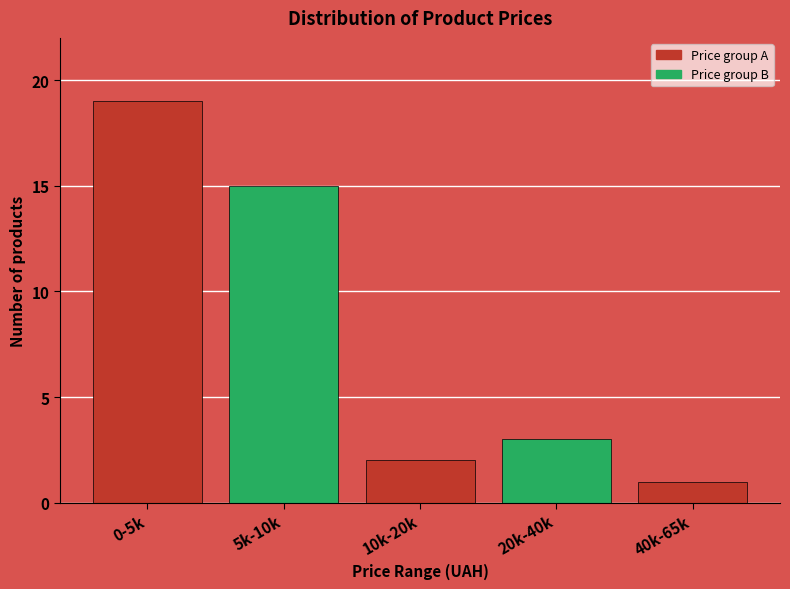

Reading left to right, transcribe all the data shown in this chart.

0-5k=19	5k-10k=15	10k-20k=2	20k-40k=3	40k-65k=1